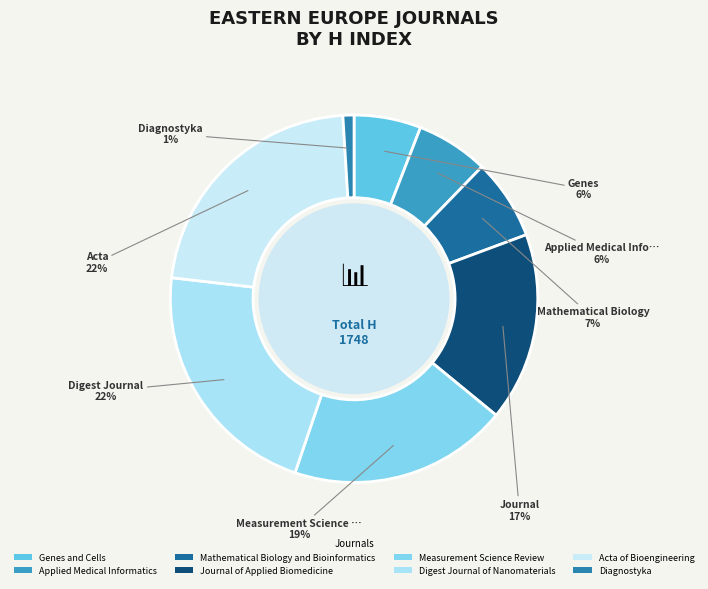

How many segments does this pie chart have?

8